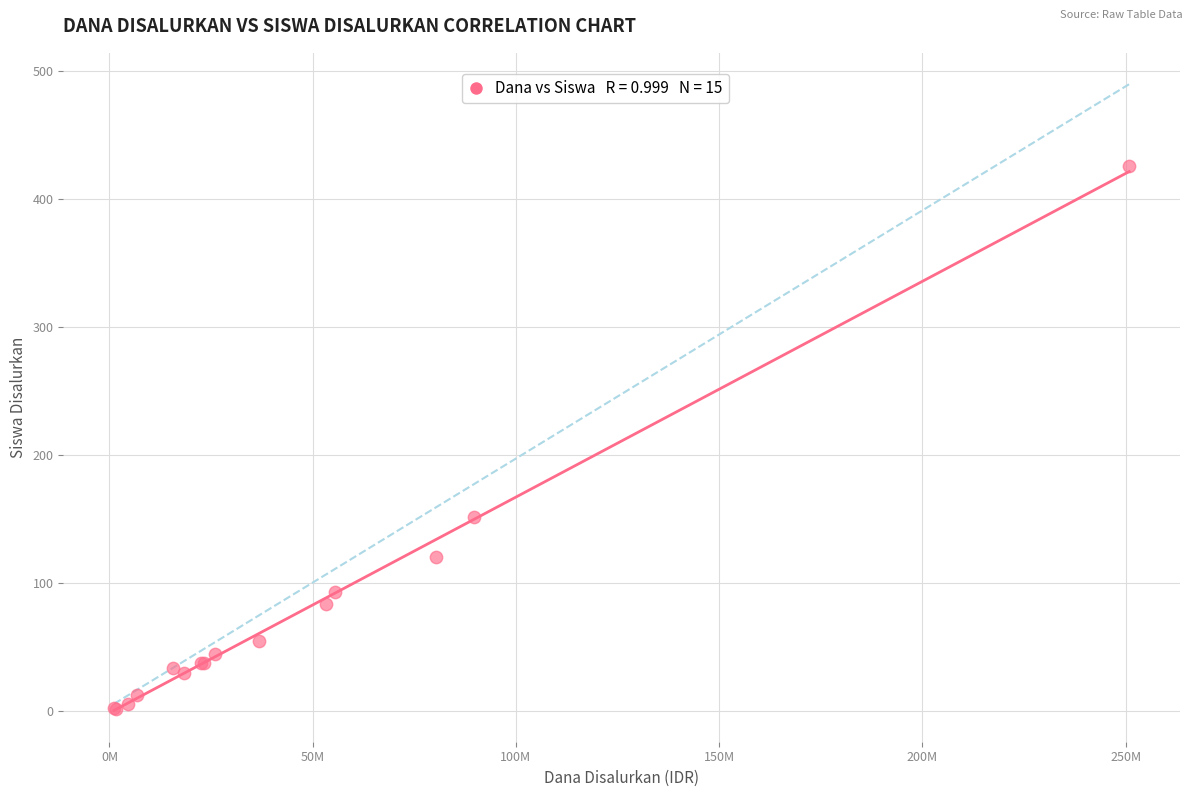

What Y value in the scatter plot is closest to 214?

152